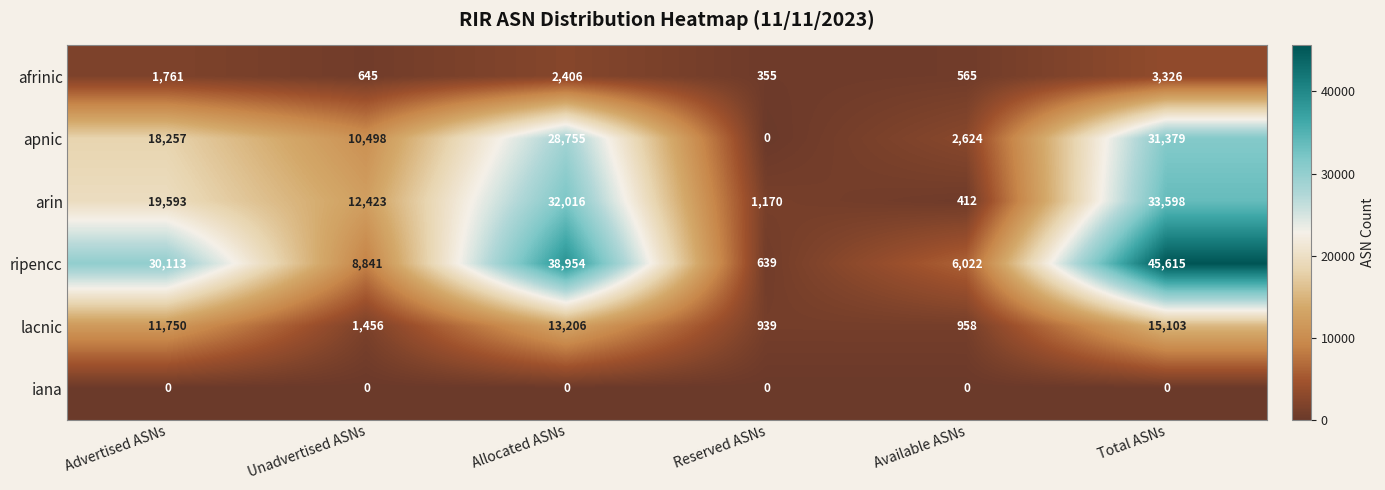

The value of lacnic at Reserved ASNs is 939. True or false?

True